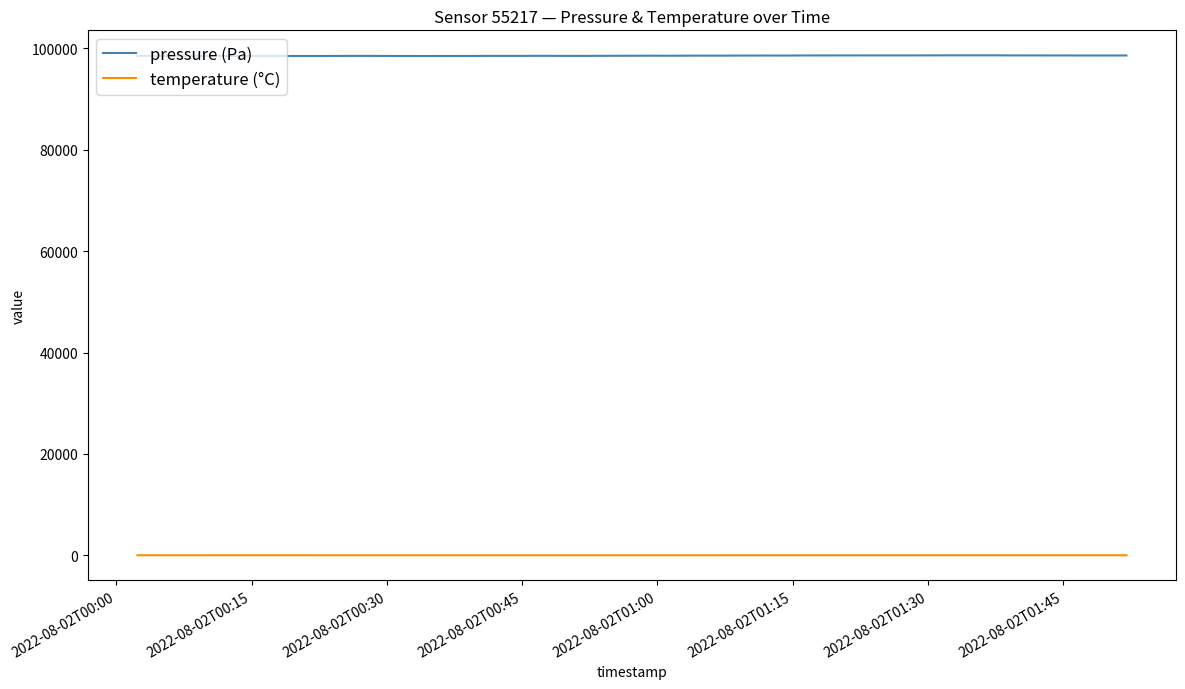

Which series has the largest total across all categories?

pressure (Pa)